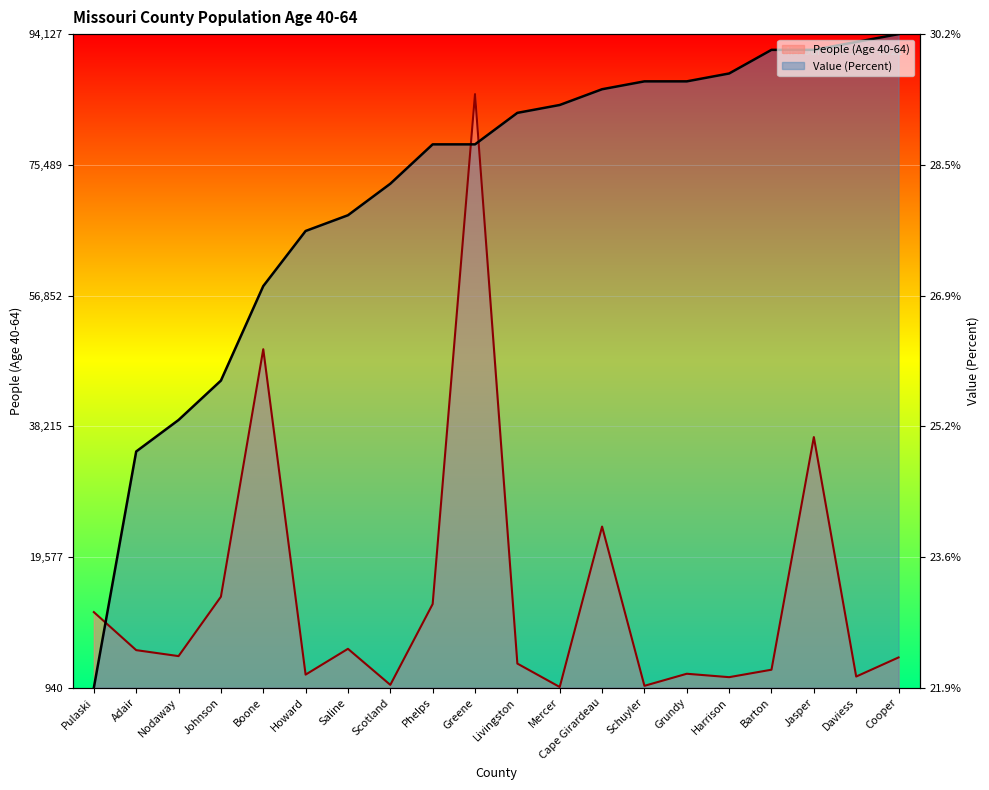

Reading left to right, extract all data points from this chart.

People (Age 40-64): Pulaski=11721.0	Adair=6300.0	Nodaway=5449.0	Johnson=13916.0	Boone=49201.0	Howard=2809.0	Saline=6488.0	Scotland=1349.0	Phelps=12874.0	Greene=85570.0	Livingston=4383.0	Mercer=1045.0	Cape Girardeau=23915.0	Schuyler=1212.0	Grundy=2933.0	Harrison=2446.0	Barton=3510.0	Jasper=36678.0	Daviess=2534.0	Cooper=5259.0
Value (Percent): Pulaski=940.5	Adair=34622.4	Nodaway=39113.3	Johnson=44726.9	Boone=58199.7	Howard=66058.8	Saline=68304.2	Scotland=72795.2	Phelps=78408.8	Greene=78408.8	Livingston=82899.7	Mercer=84022.4	Cape Girardeau=86267.9	Schuyler=87390.6	Grundy=87390.6	Harrison=88513.4	Barton=91881.5	Jasper=91881.5	Daviess=93004.3	Cooper=94127.0